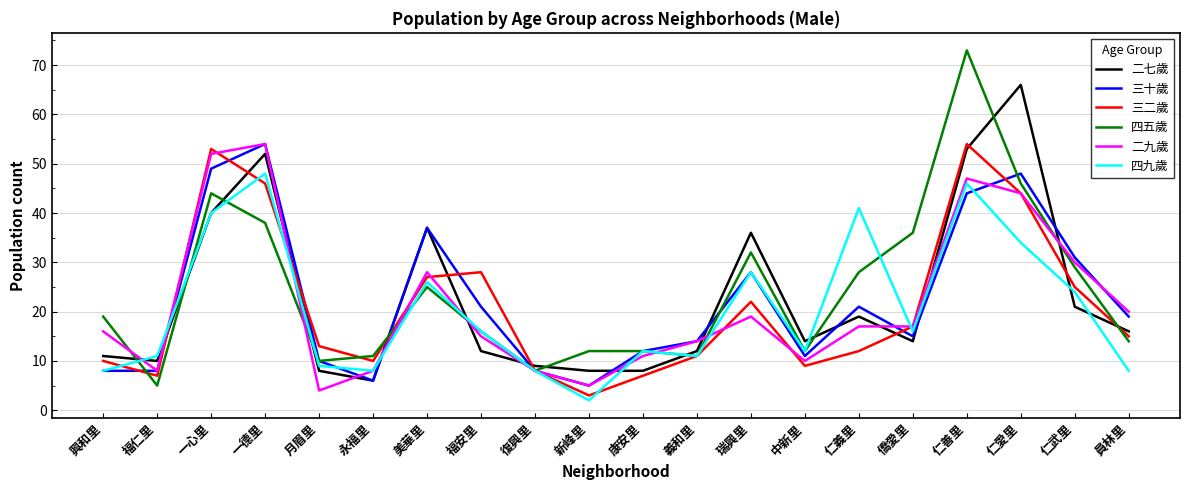

Which series has the largest total across all categories?

四五歲